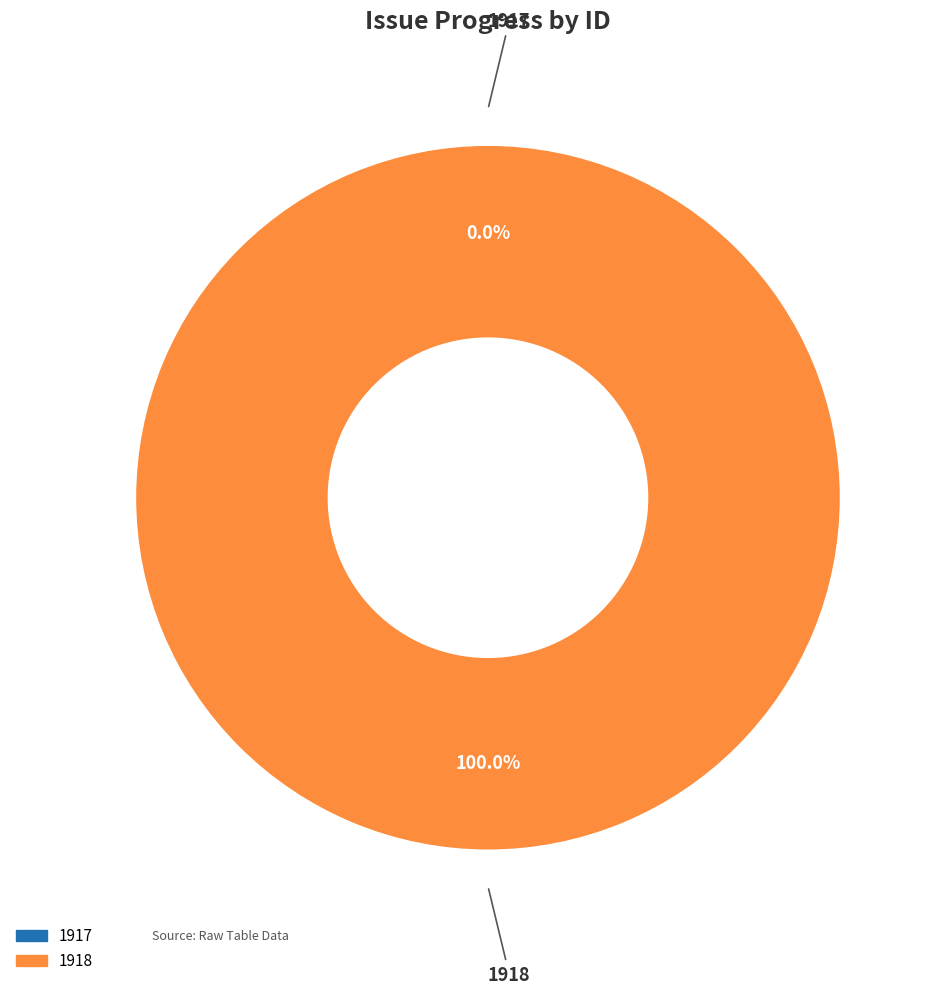

The 1918 slice represents 100% of the pie. True or false?

True